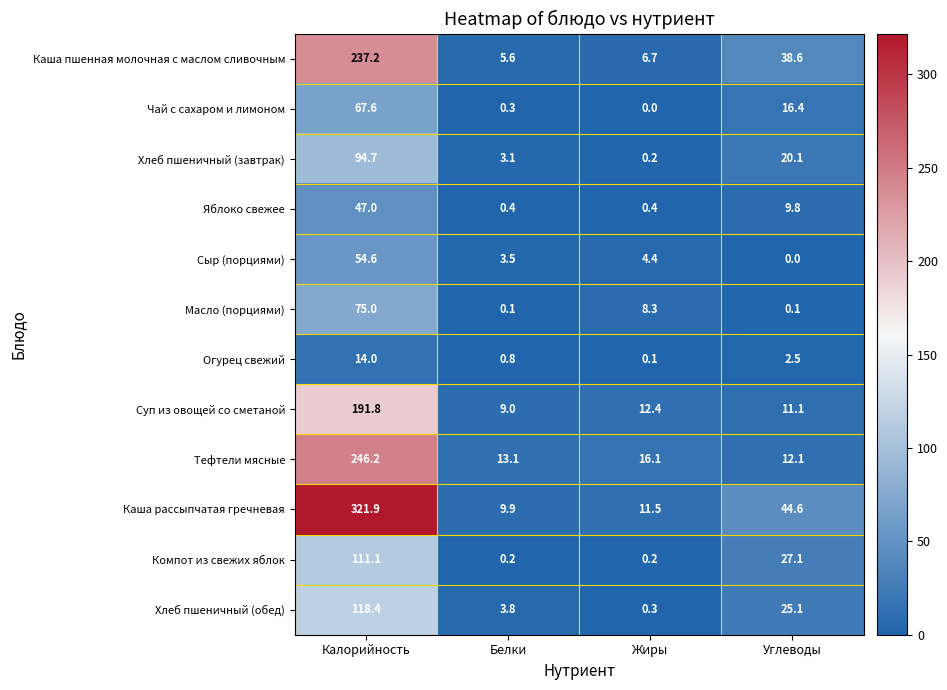

True or false: Масло (порциями) has a value of 8.3 at Жиры.

True